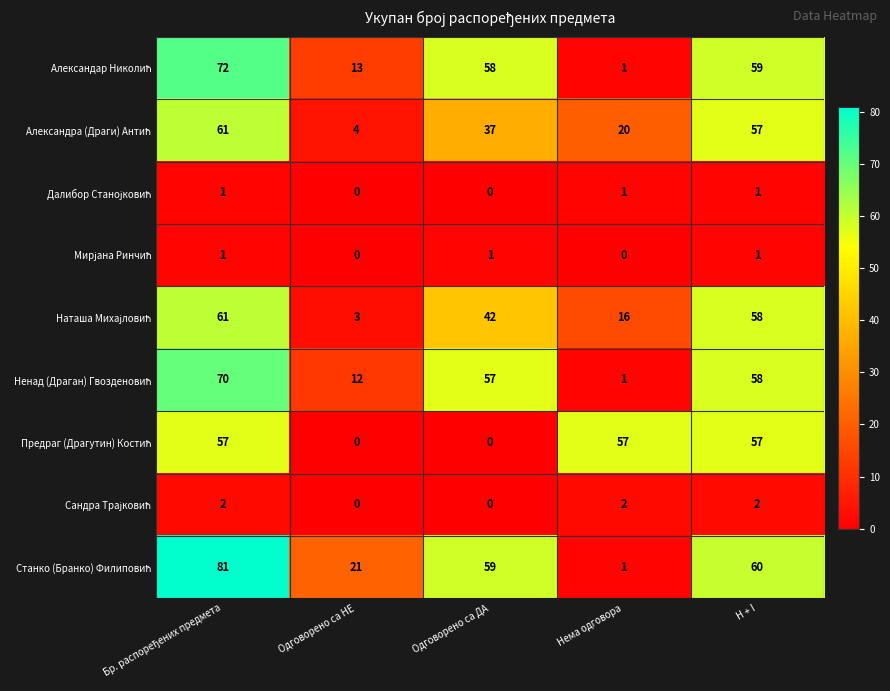

At how many categories does at least one series exceed 34?

4